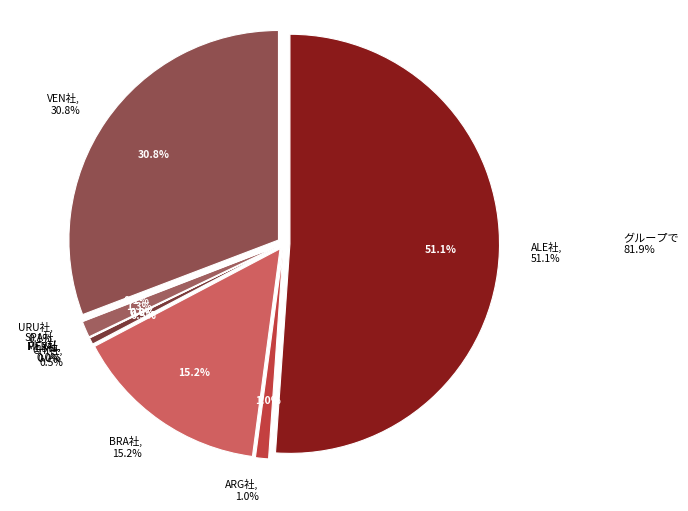

Which slice represents more than half of the pie?

ALEMANIA